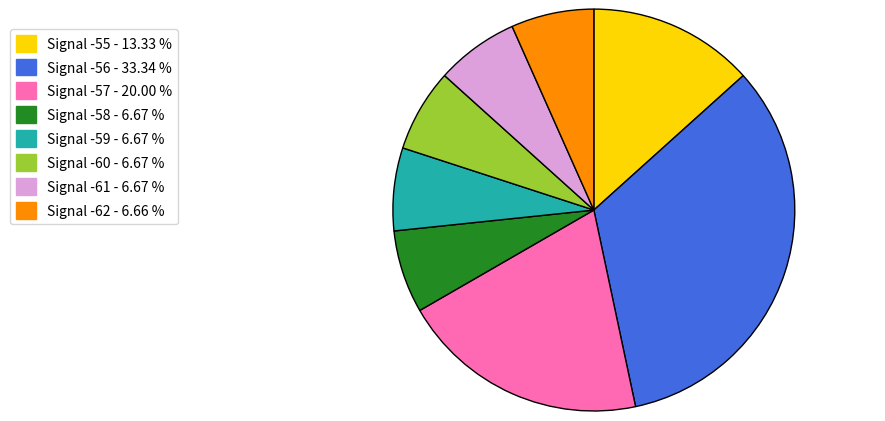

Which category has the biggest portion of the pie?

Signal -56 - 33.34 %